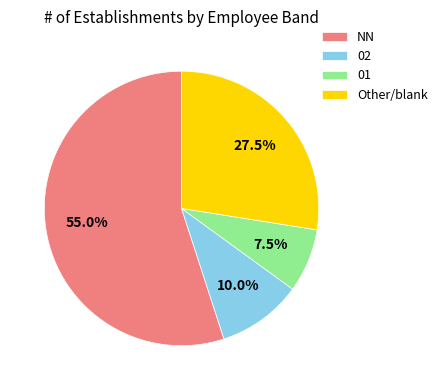

Is there any slice that represents more than half of the pie?

Yes